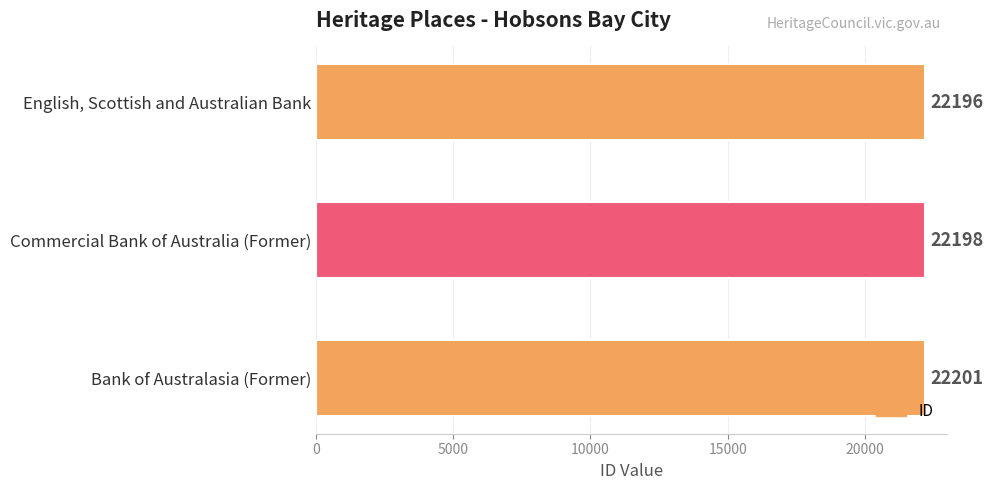

At which label is the value closest to 22198?

Commercial Bank of Australia (Former)